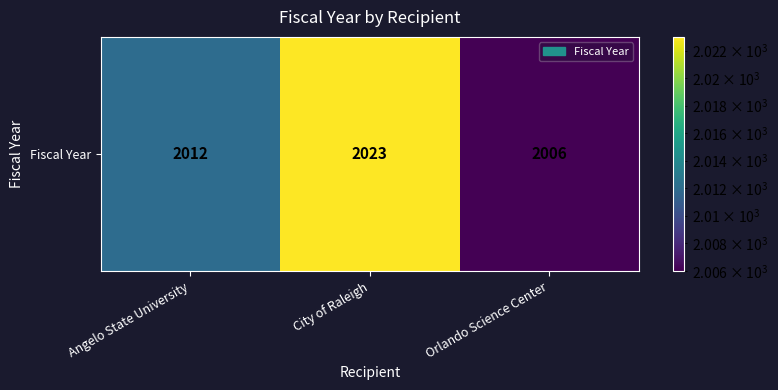

List the labels in order of value, largest first.

City of Raleigh, Angelo State University, Orlando Science Center